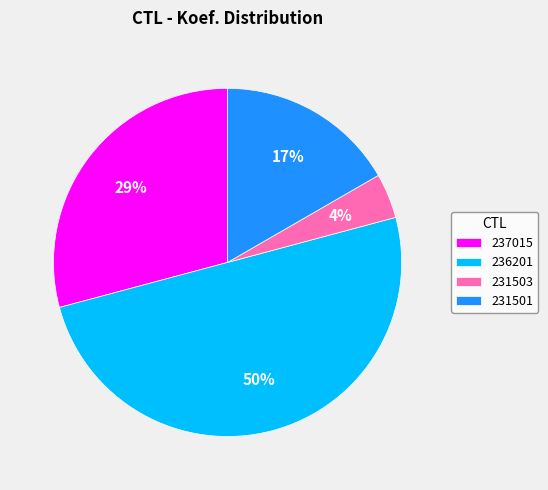

To the nearest percent, what percentage of the pie is 237015?

29%